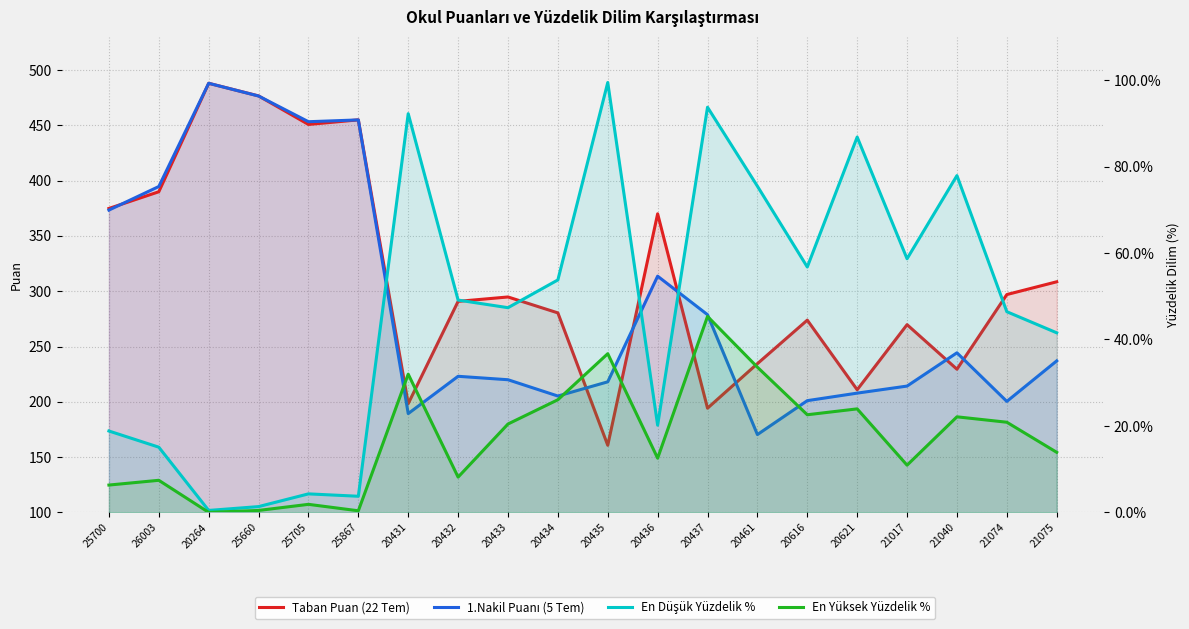

Is the value of Taban Puan (22 Tem) at 21040 greater than the value of En Düşük Yüzdelik % at 20432?

Yes